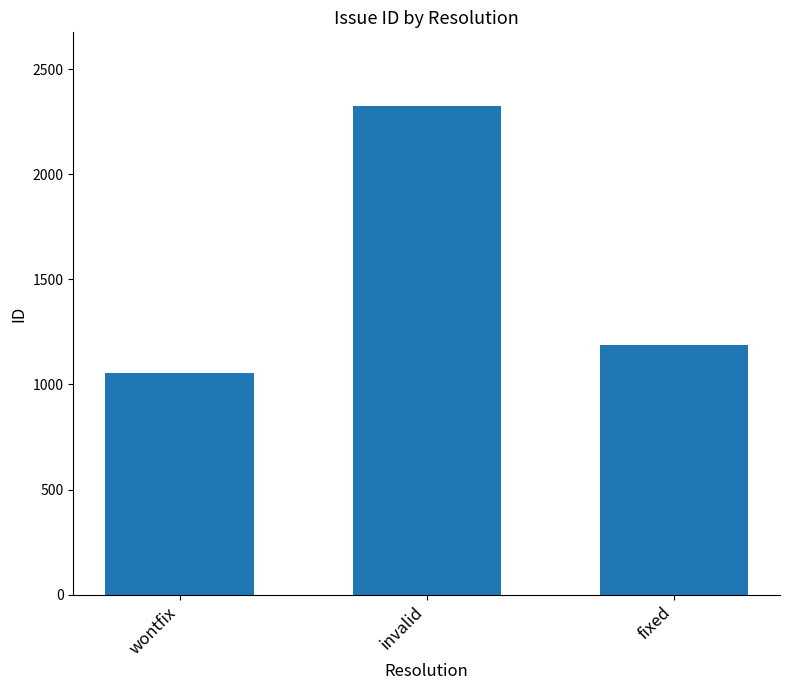

What is the sum of all values?

4571